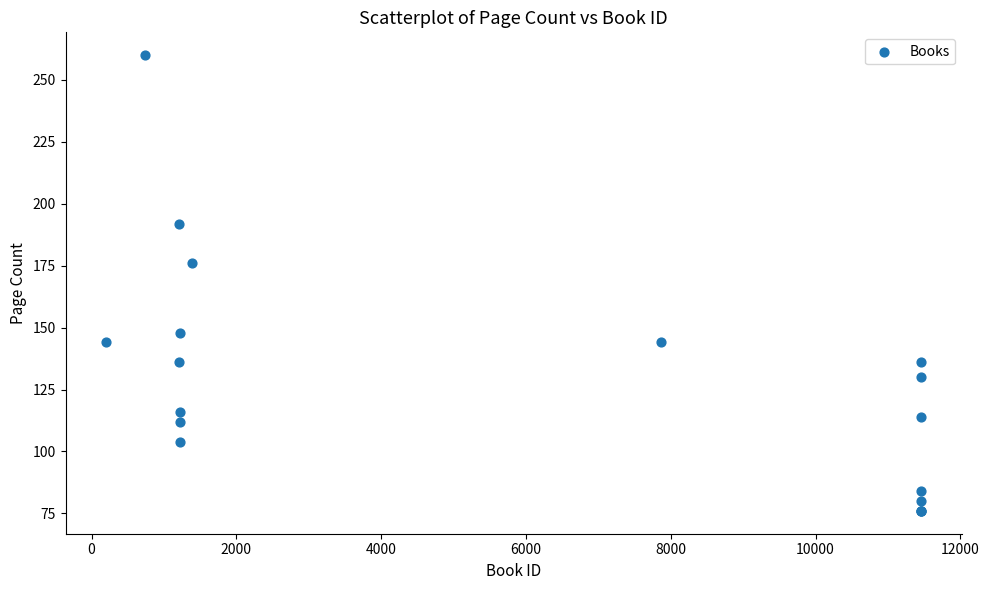

What Y value in the scatter plot is closest to 168?

176